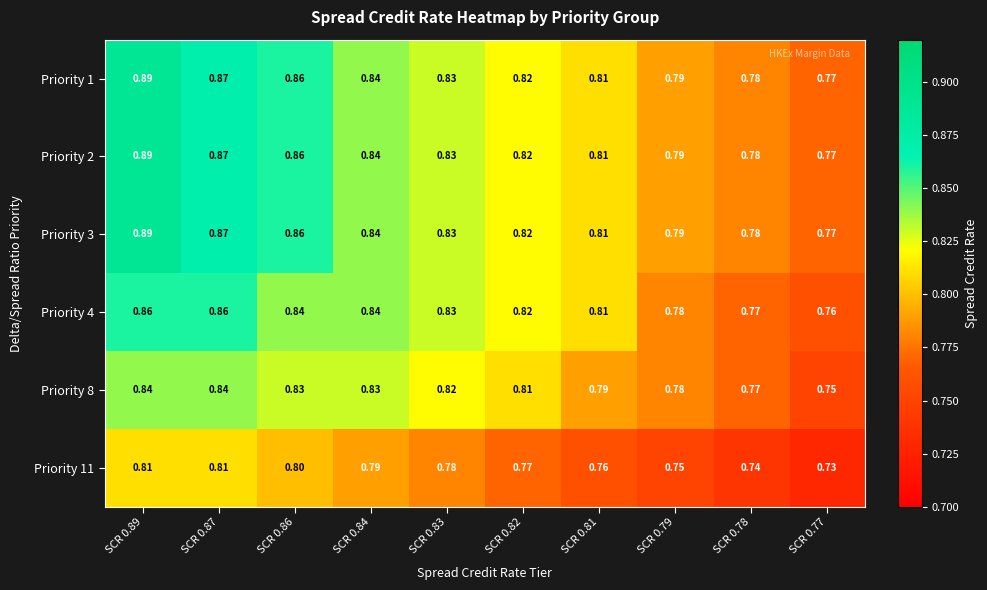

What is the maximum value shown in the chart?

0.9